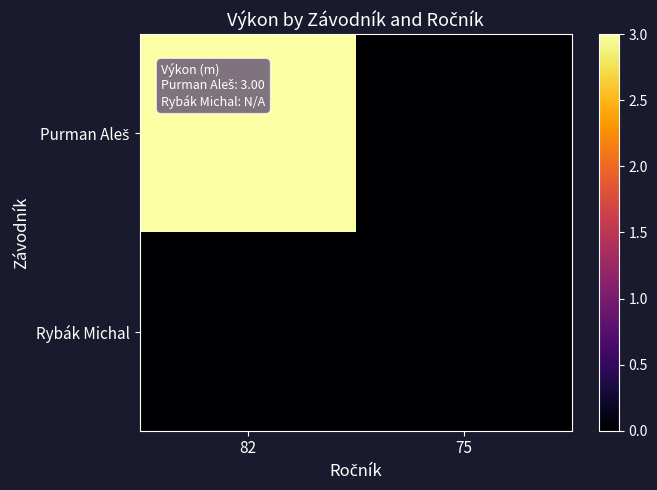

At how many categories does at least one series exceed 1?

1